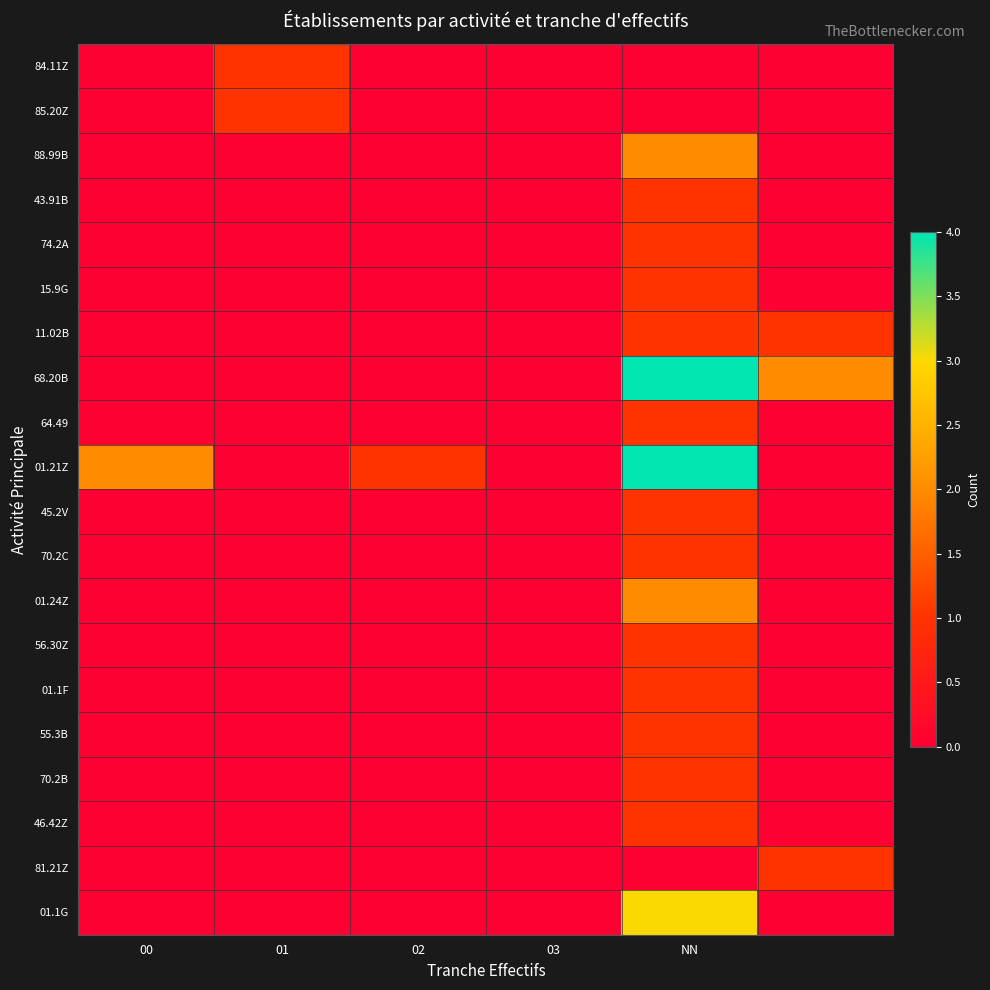

What is the maximum value shown in the chart?

4